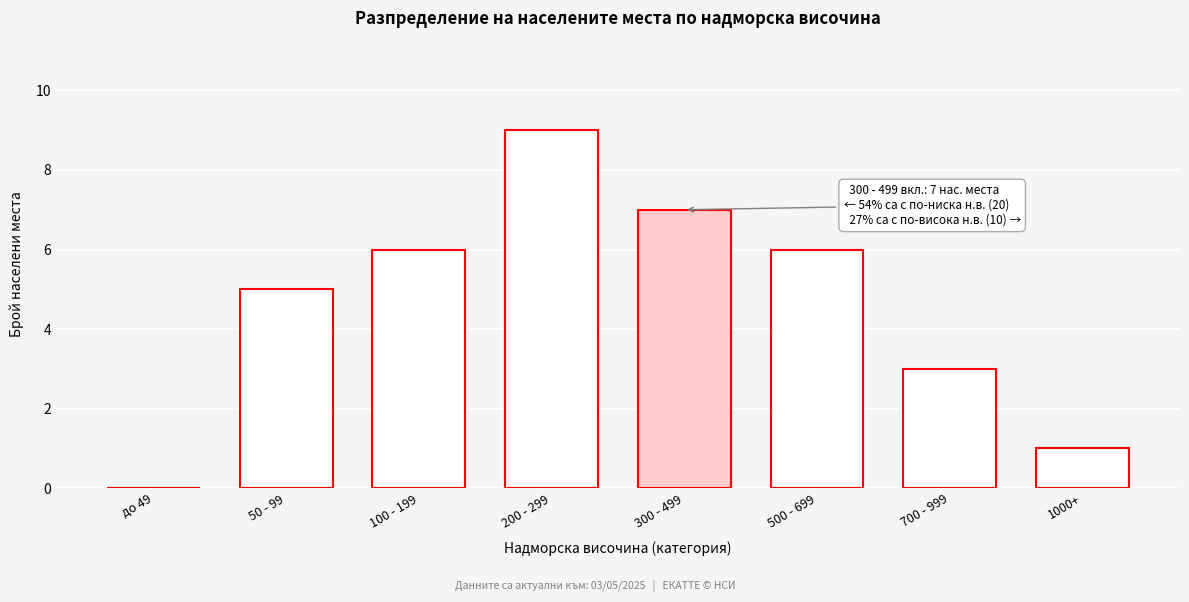

Reading right to left, transcribe all the data shown in this chart.

1000+=1	700 - 999=3	500 - 699=6	300 - 499=7	200 - 299=9	100 - 199=6	50 - 99=5	до 49=0